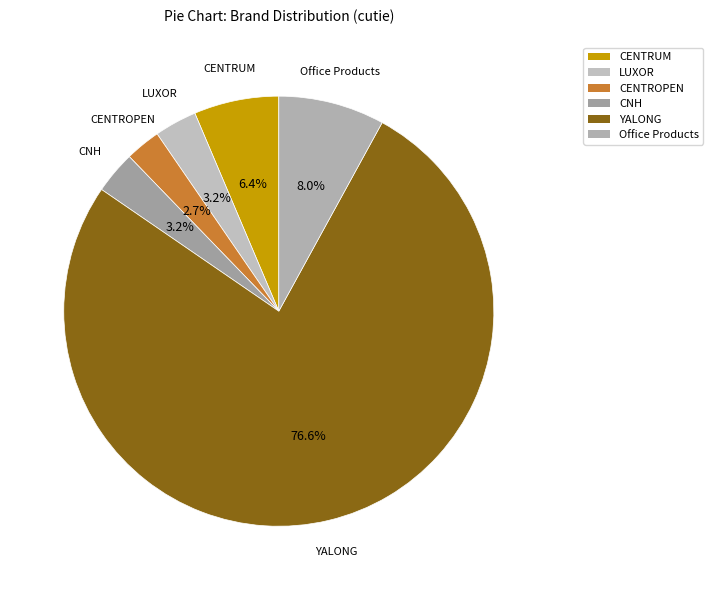

What is the ratio of the value at CENTROPEN to the value at LUXOR?

0.8